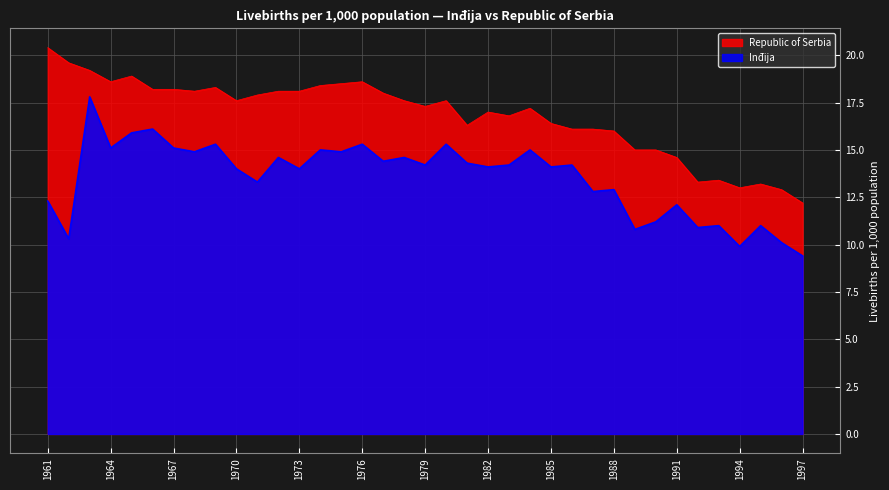

What are all the series names shown in the legend?

Republic of Serbia, Inđija